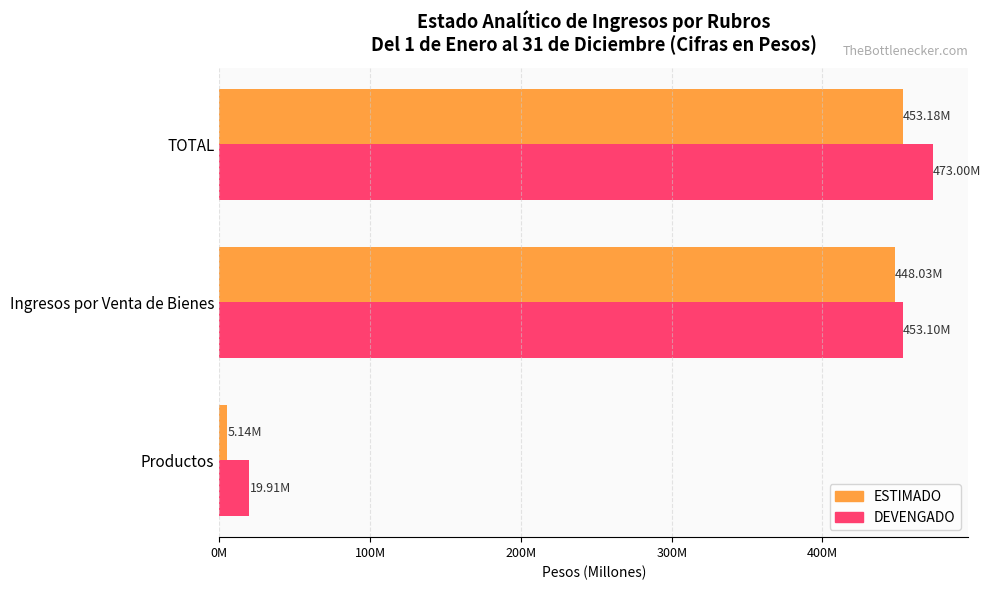

What is the difference between the maximum and minimum values in the DEVENGADO series?

453095414